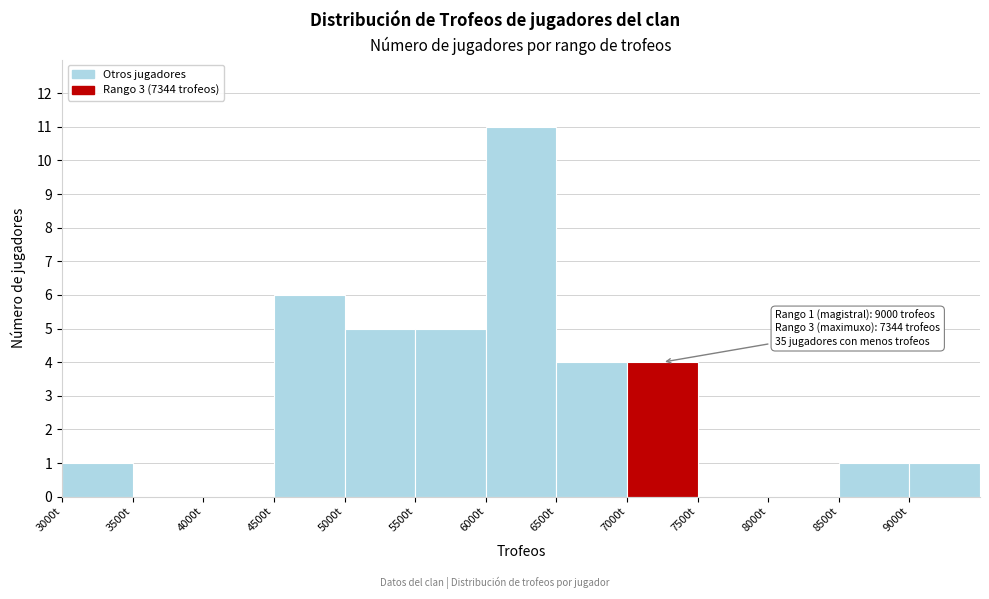

Which range on the x-axis has the tallest bar?

6000 to 6500